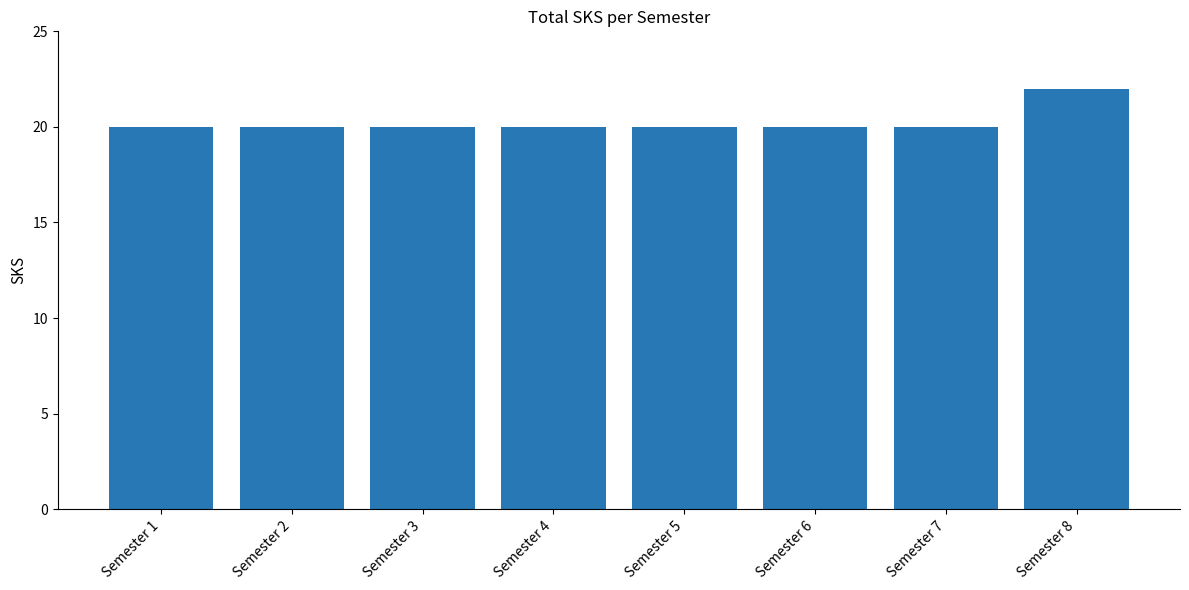

Reading right to left, transcribe all the data shown in this chart.

Semester 8=22	Semester 7=20	Semester 6=20	Semester 5=20	Semester 4=20	Semester 3=20	Semester 2=20	Semester 1=20